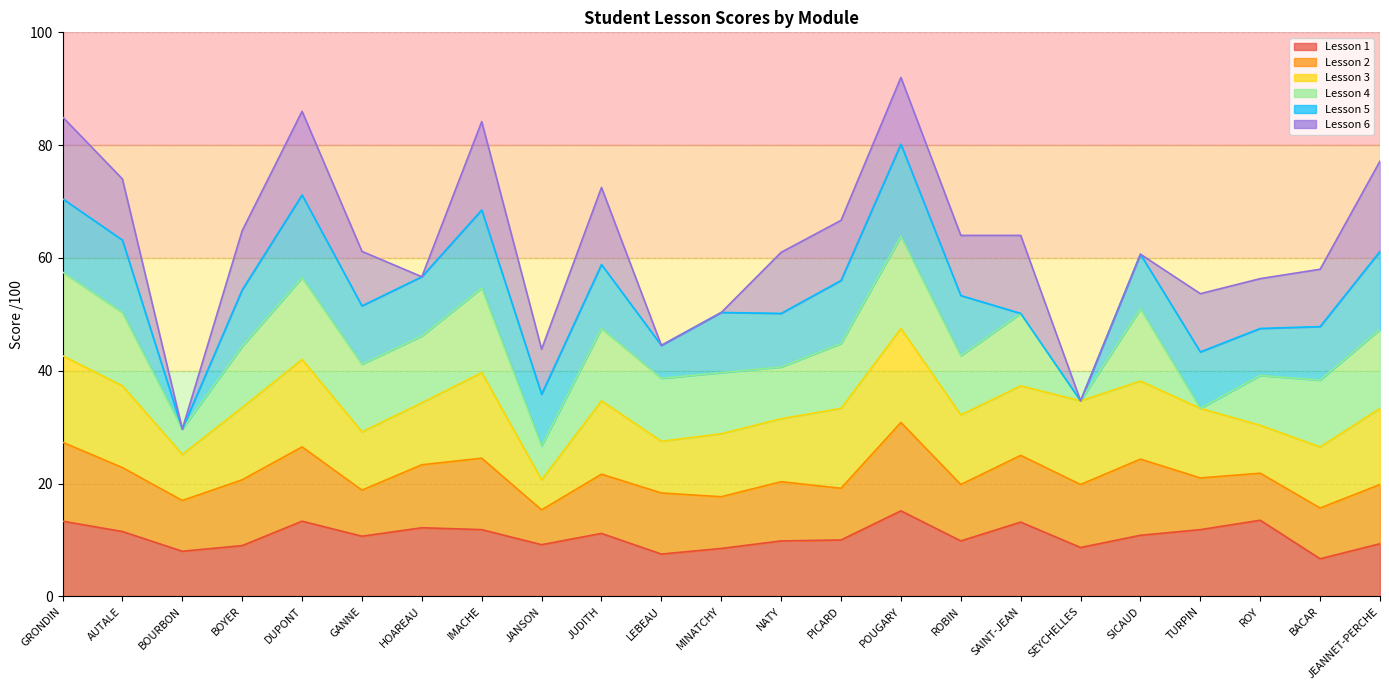

How many lines are shown in the chart?

6